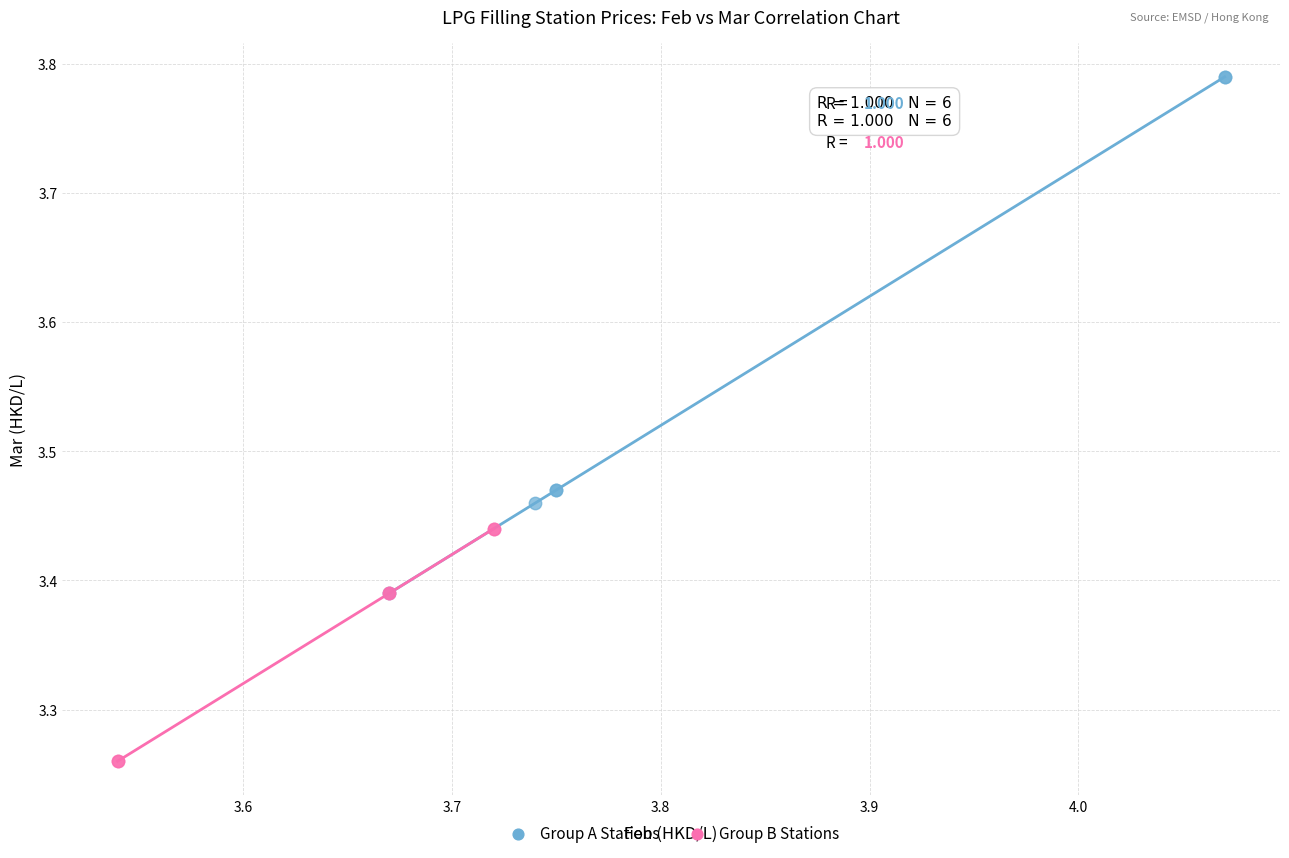

Which series contains the lowest Y value?

Group B Stations